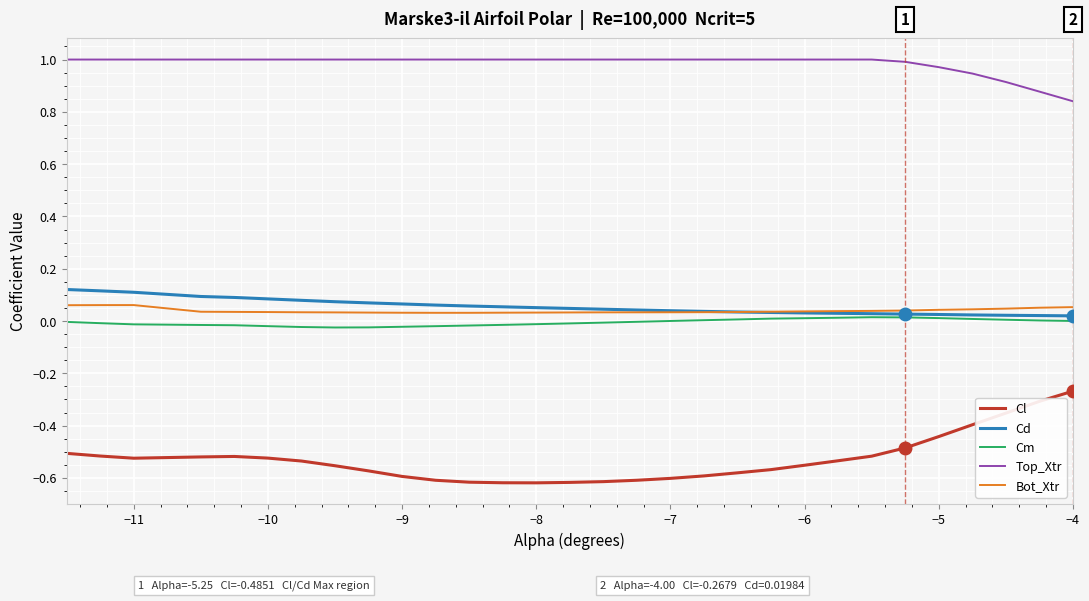

Which series has the largest total across all categories?

Top_Xtr